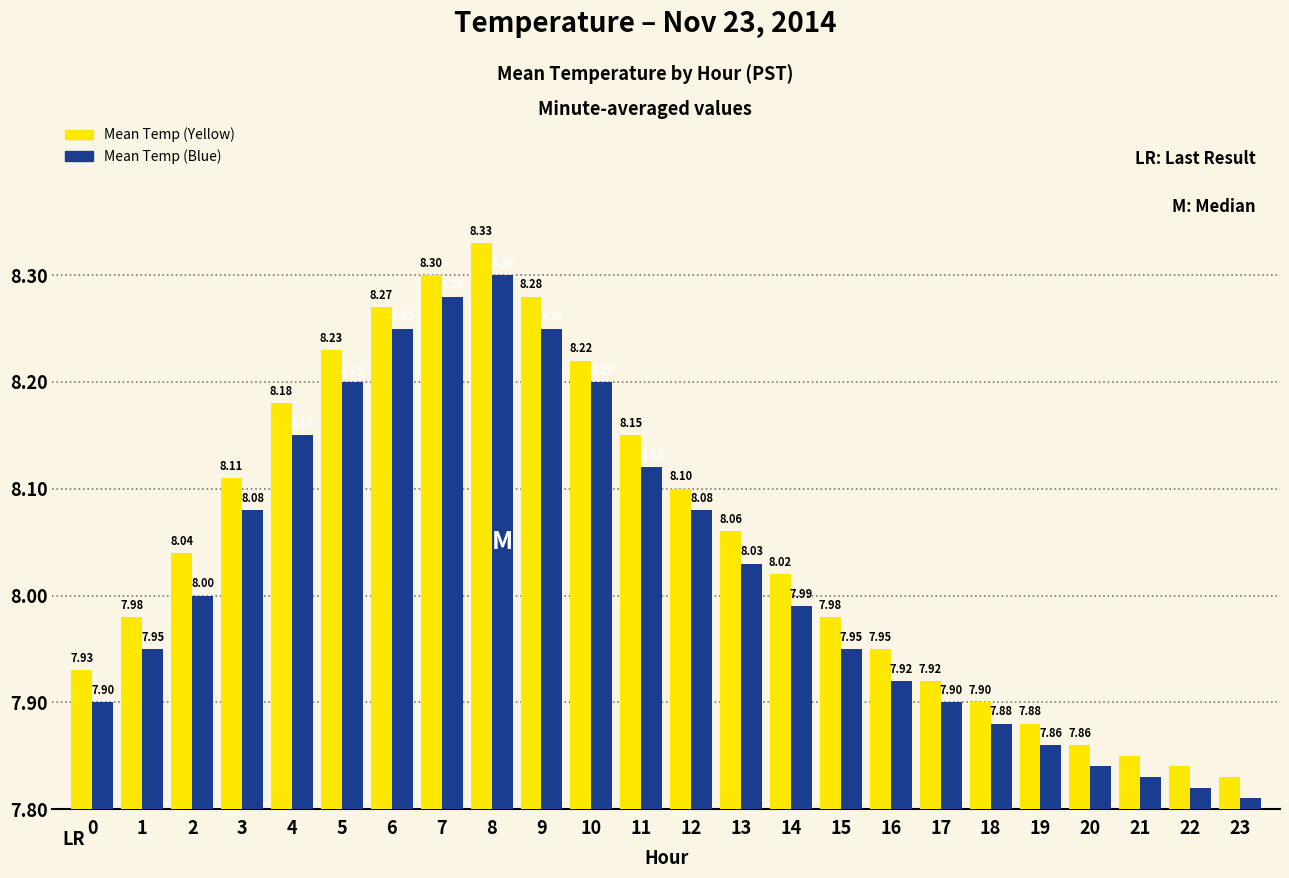

Between 14 and 13, which is larger?

13